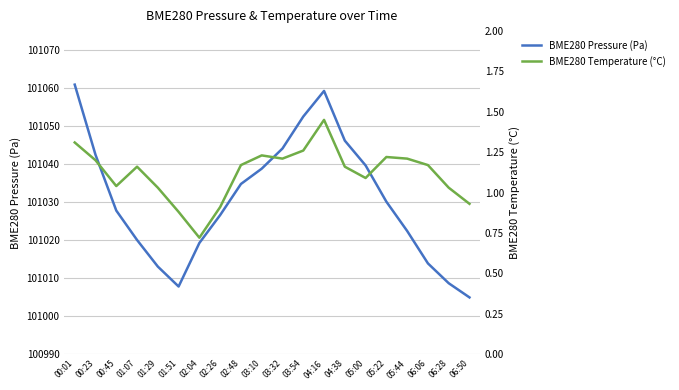

Rank the series by their maximum value, from lowest to highest.

BME280 Temperature (°C), BME280 Pressure (Pa)